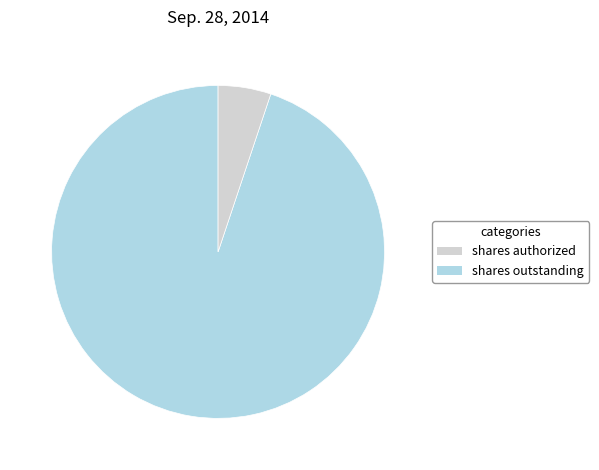

Does any single category account for the majority?

Yes